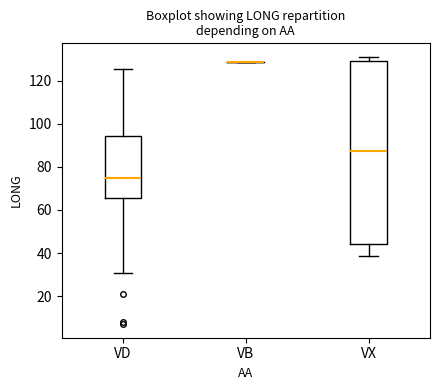

Reading left to right, read every box against the y-axis: the position of its median line, the range the box covers, and the ends of its whiskers. The values are not printed on the chart, so give them approximately, as read against the axis.

VD: median 74, box 66 to 94, whiskers 30 to 126
VB: box collapsed to a line at 128, whiskers 128 to 128
VX: median 88, box 44 to 130, whiskers 38 to 132